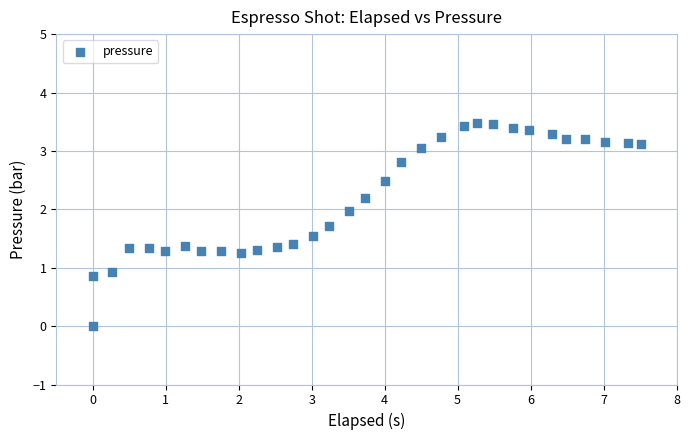

What Y value in the scatter plot is closest to 1?

0.9